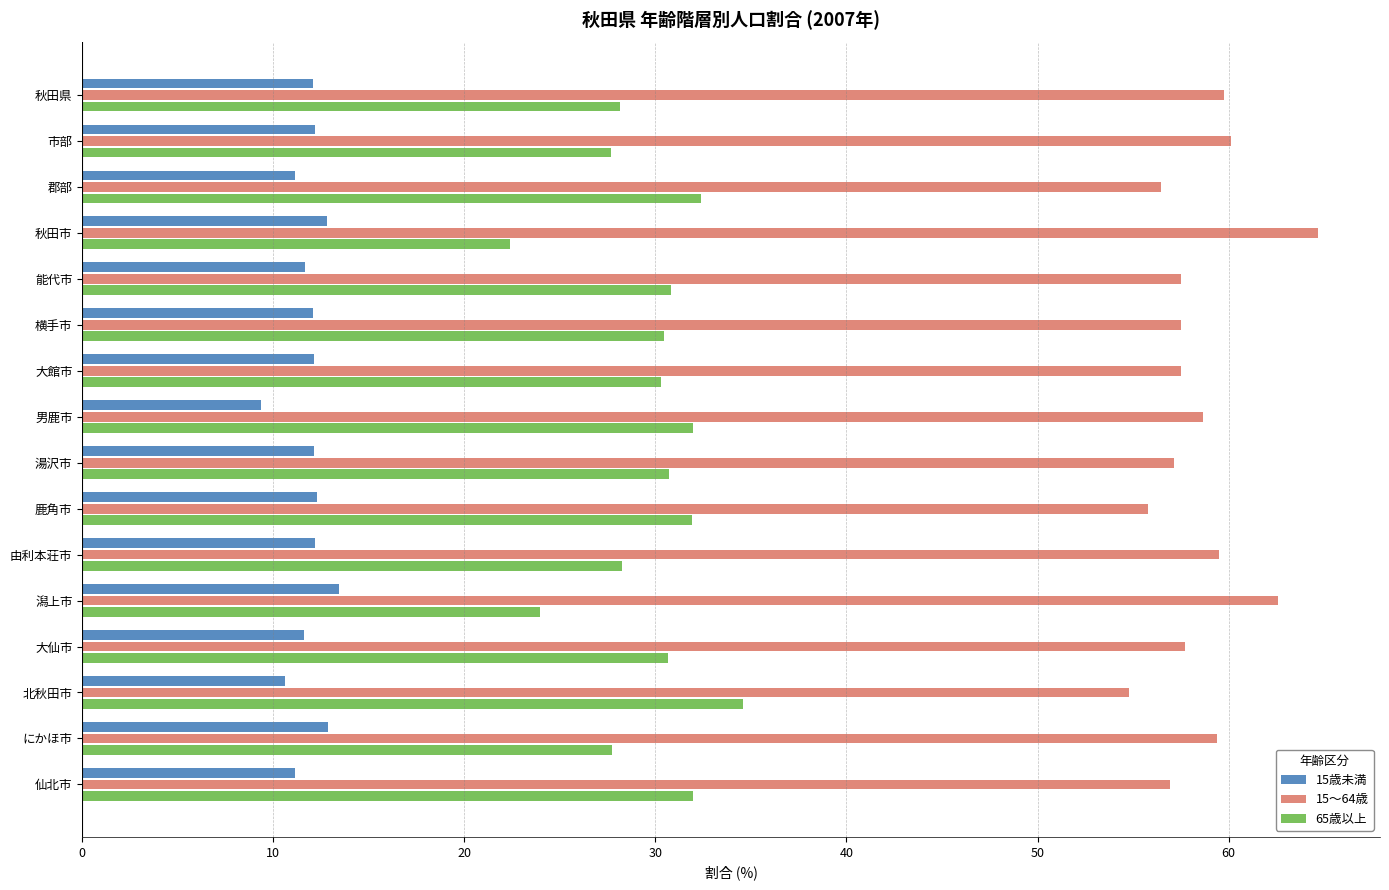

What is the difference between the highest and lowest values at 北秋田市?

44.2